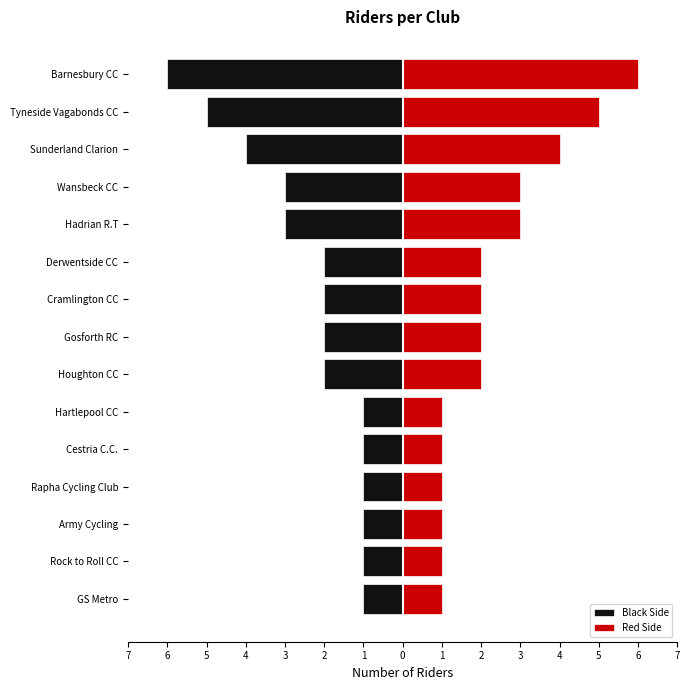

Rank the series by their average value, from highest to lowest.

Red Side, Black Side